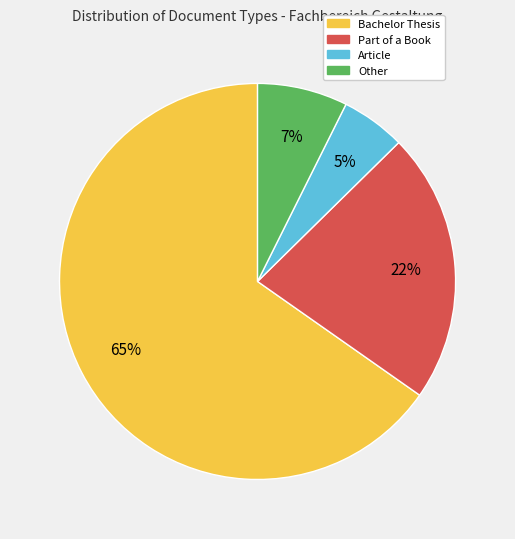

Which category has the smallest portion of the pie?

Article